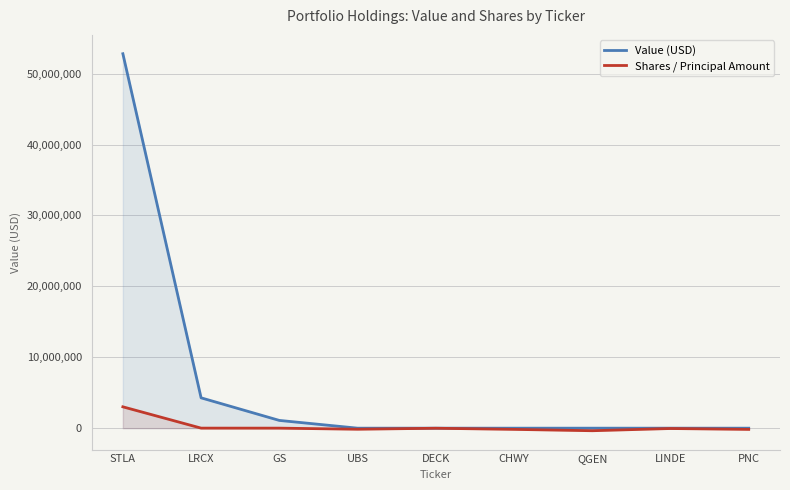

What is the average value of the Value (USD) series?

6464026